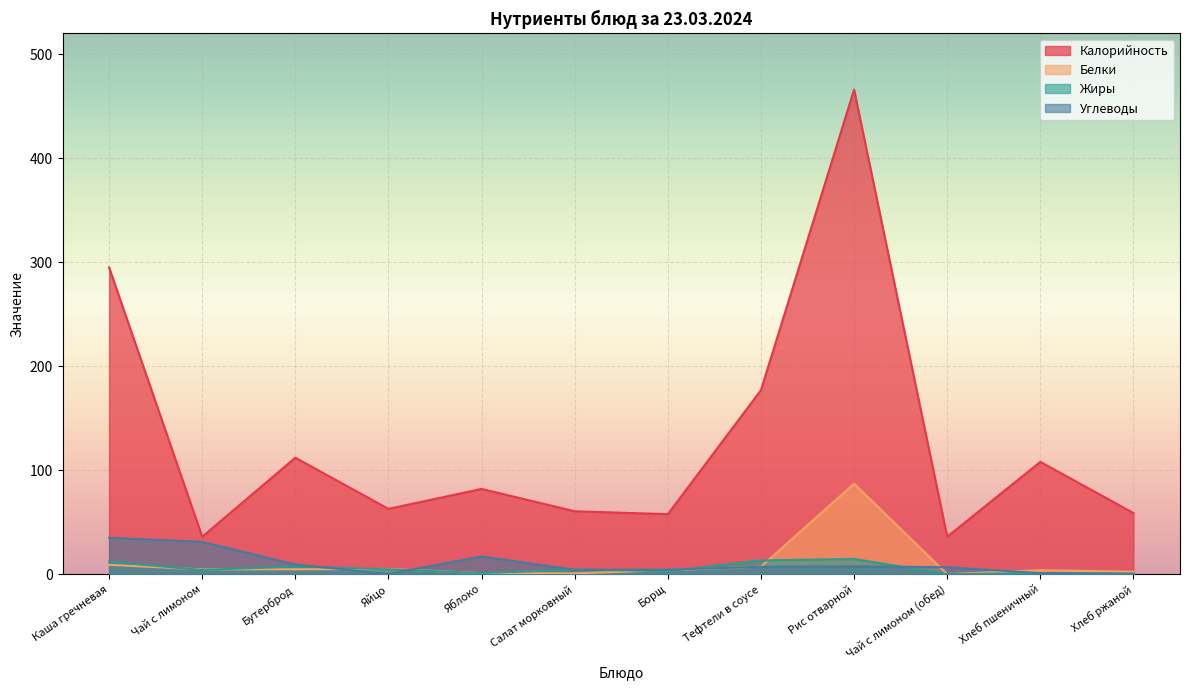

Reading left to right, list all the values displayed in this chart.

Калорийность: 295.0	36.0	112.0	62.8	82.0	60.5	57.7	177.0	466.0	36.0	108.0	58.8
Белки: 9.0	4.6	4.7	5.0	1.0	0.8	3.8	7.2	87.0	0.0	3.8	2.4
Жиры: 12.0	4.0	7.5	4.6	1.0	4.5	2.9	13.2	14.6	0.0	1.0	0.4
Углеводы: 35.0	31.0	9.3	0.2	17.0	4.2	4.3	7.1	7.5	6.7	1.0	0.3